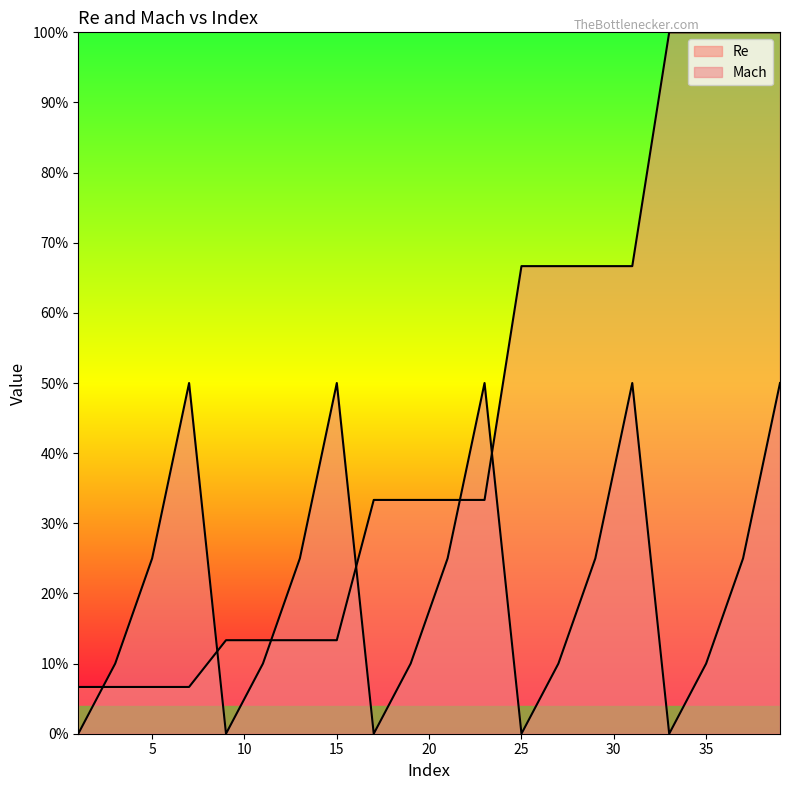

What is the sum of the Re values at 39 and 37?

2.0